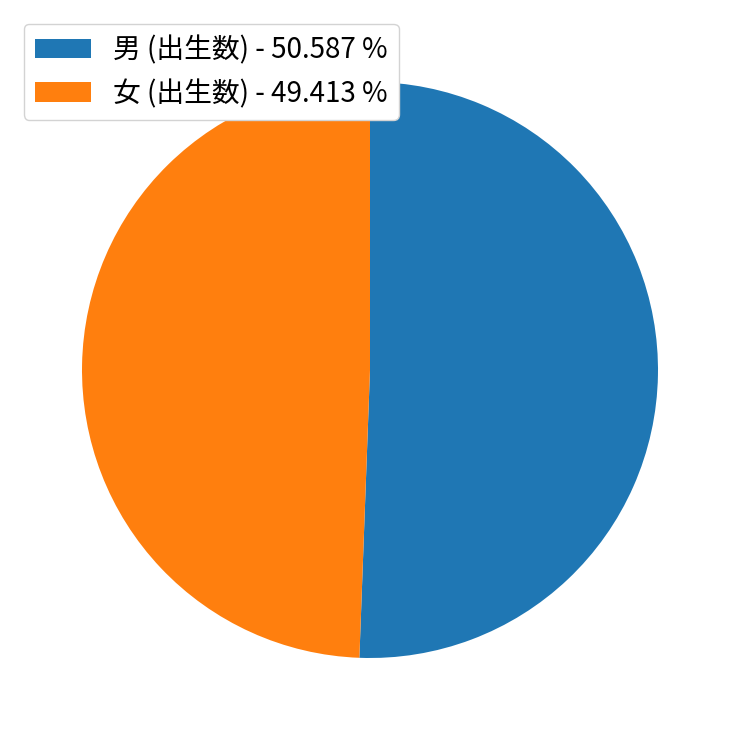

Approximately how many times larger is the value at 女 (出生数) - 49.413 % compared to 男 (出生数) - 50.587 %?

1.0